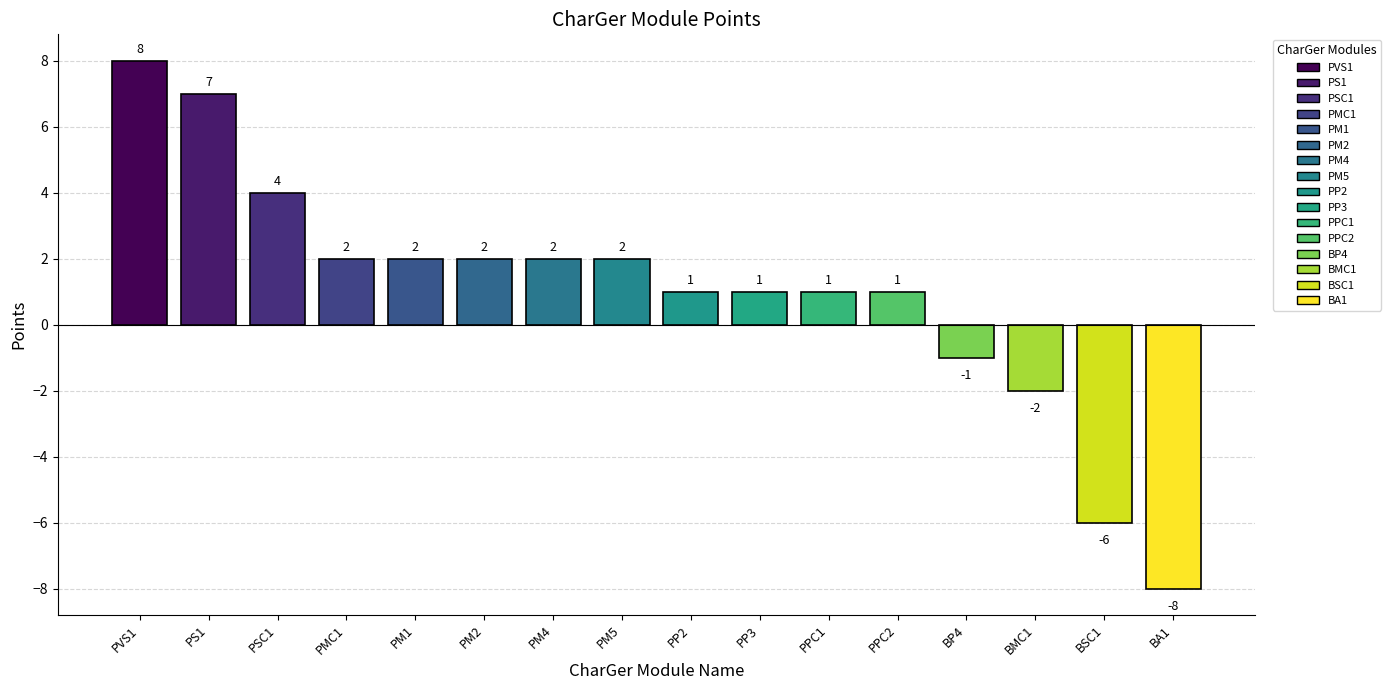

Does the chart contain stacked bars?

No